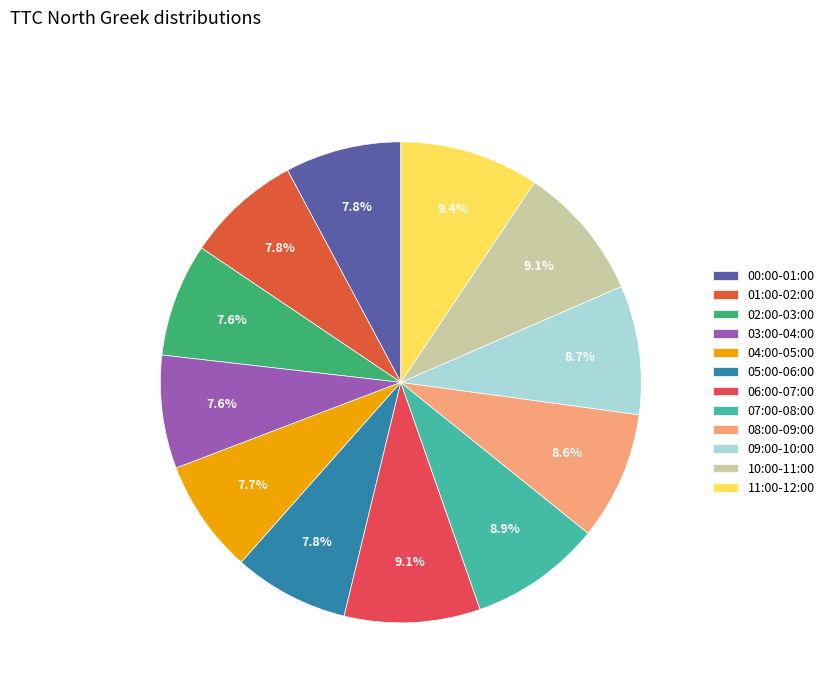

Which slice is the smallest?

03:00-04:00